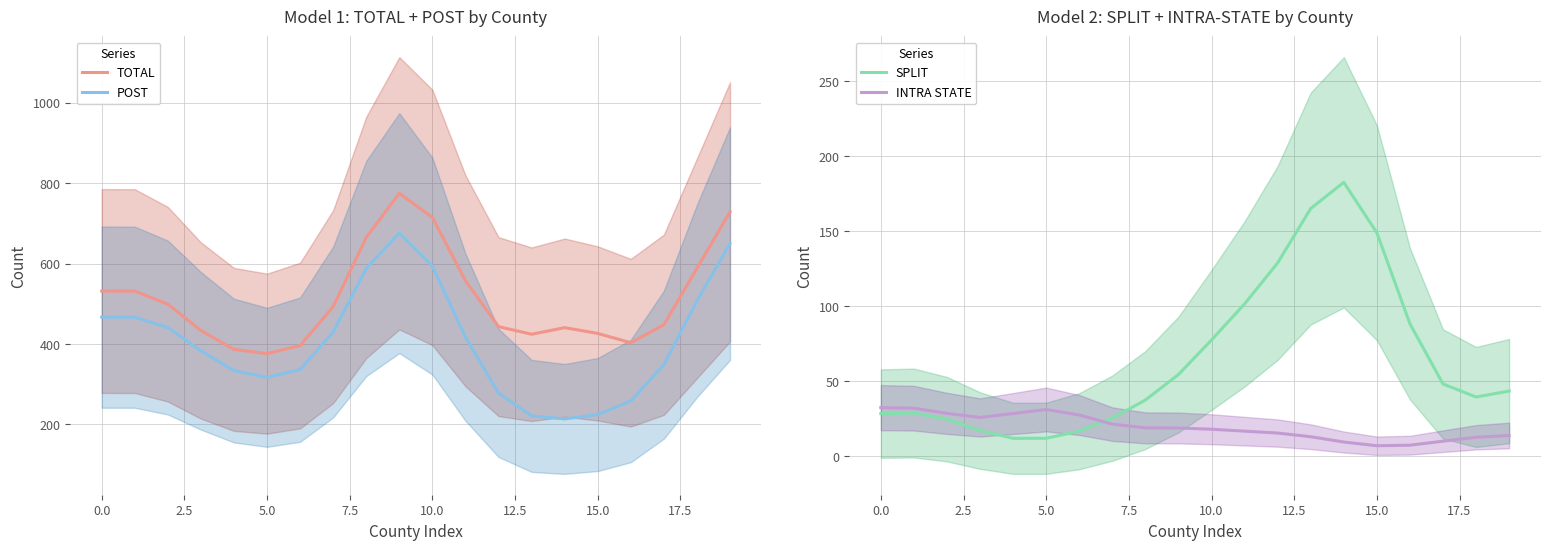

True or false: POST and TOTAL cross at least once.

False